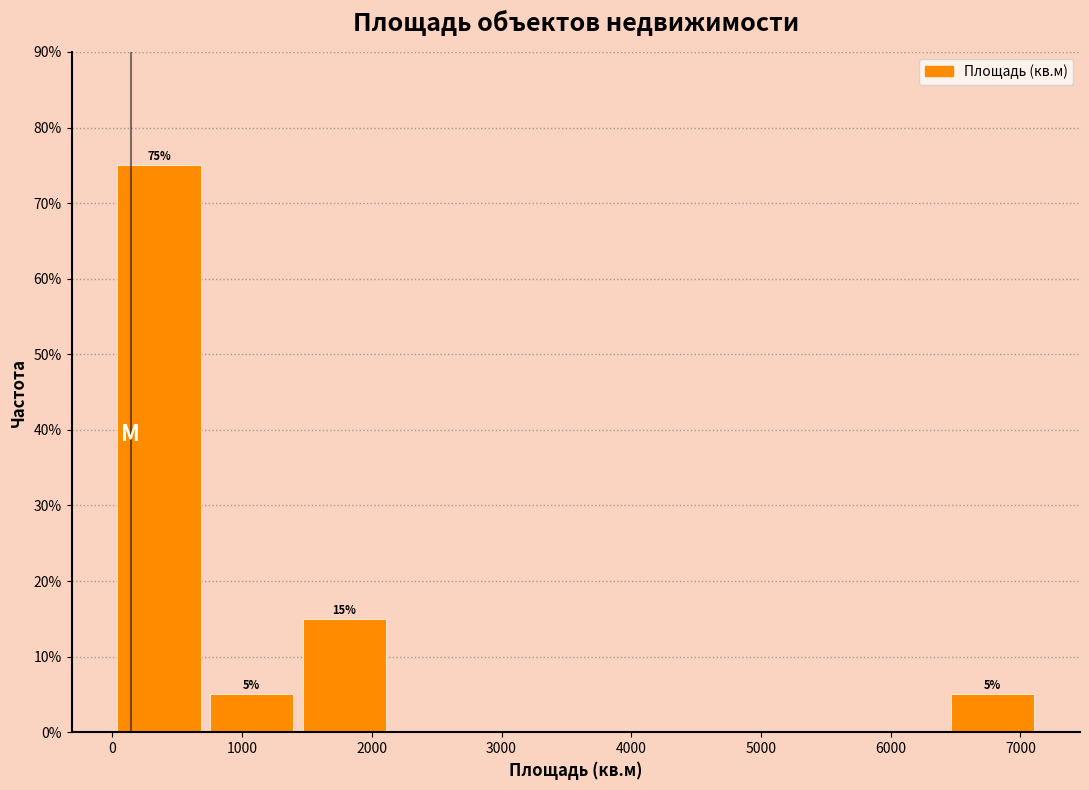

Over which range of the x-axis is the bar tallest?

0 to 800